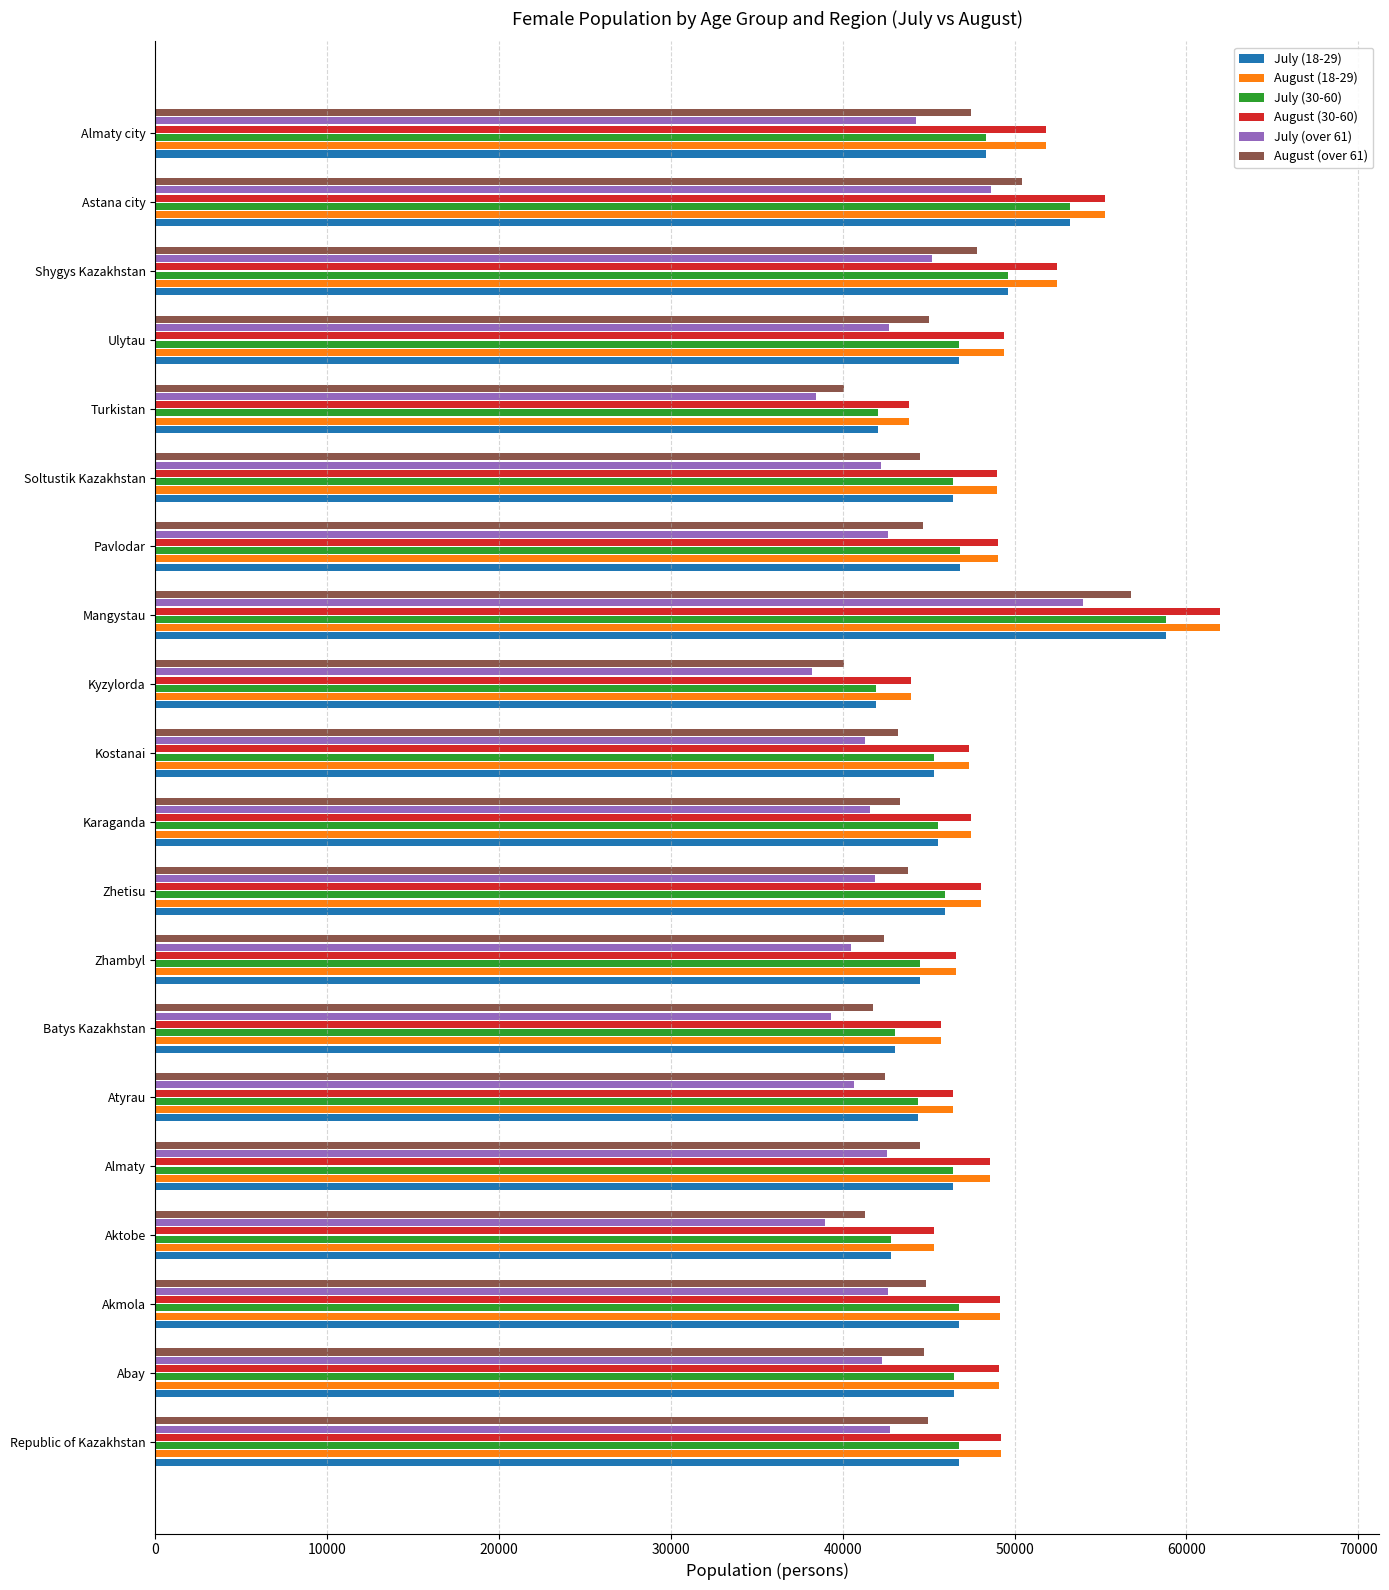

Is it true that July (30-60) equals 46482 at Abay?

True